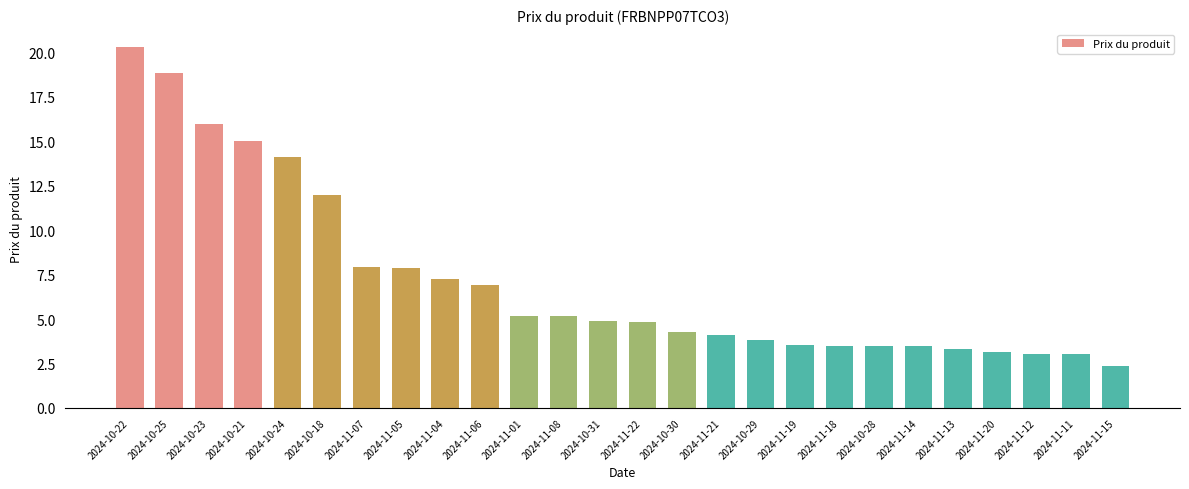

Which has a higher value, 2024-11-04 or 2024-10-23?

2024-10-23